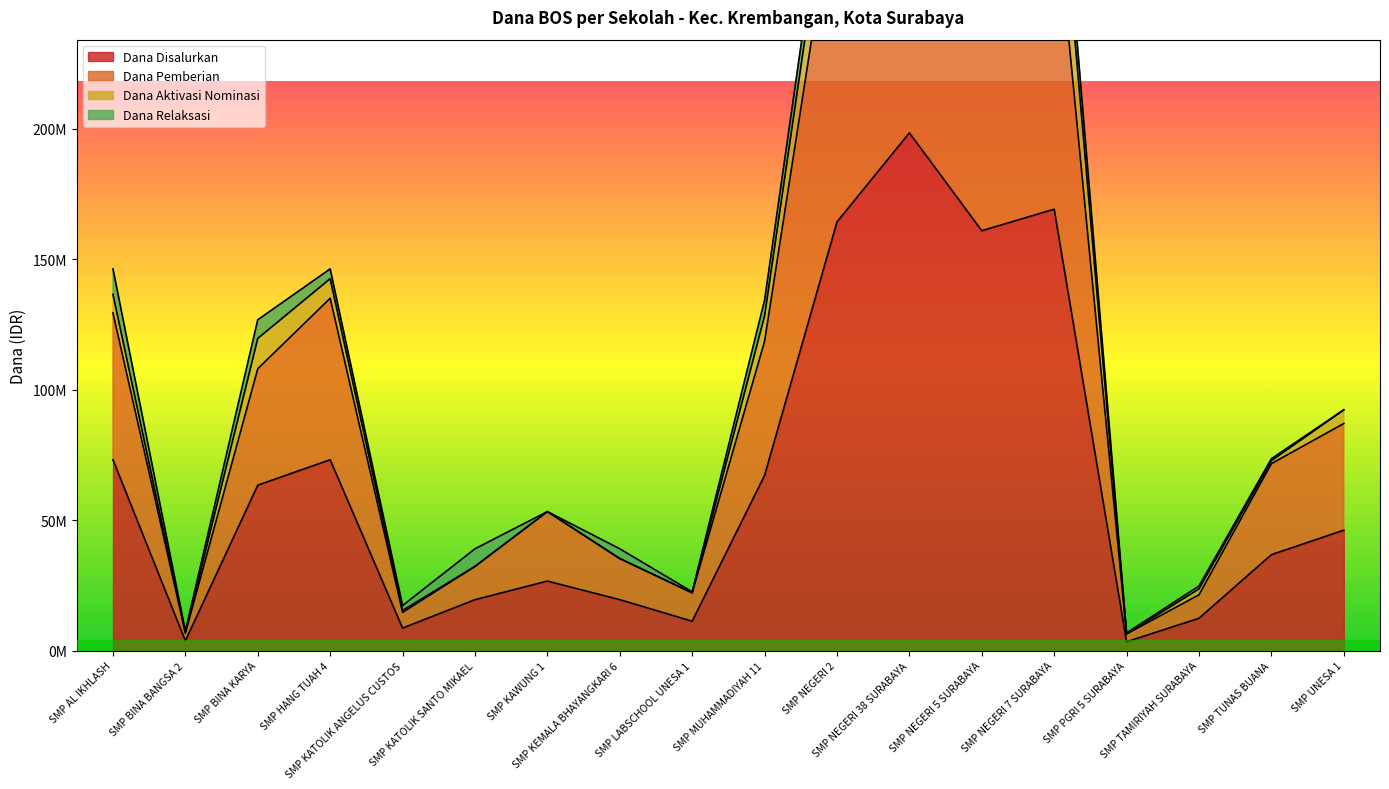

True or false: Dana Pemberian and Dana Disalurkan intersect in this chart.

False